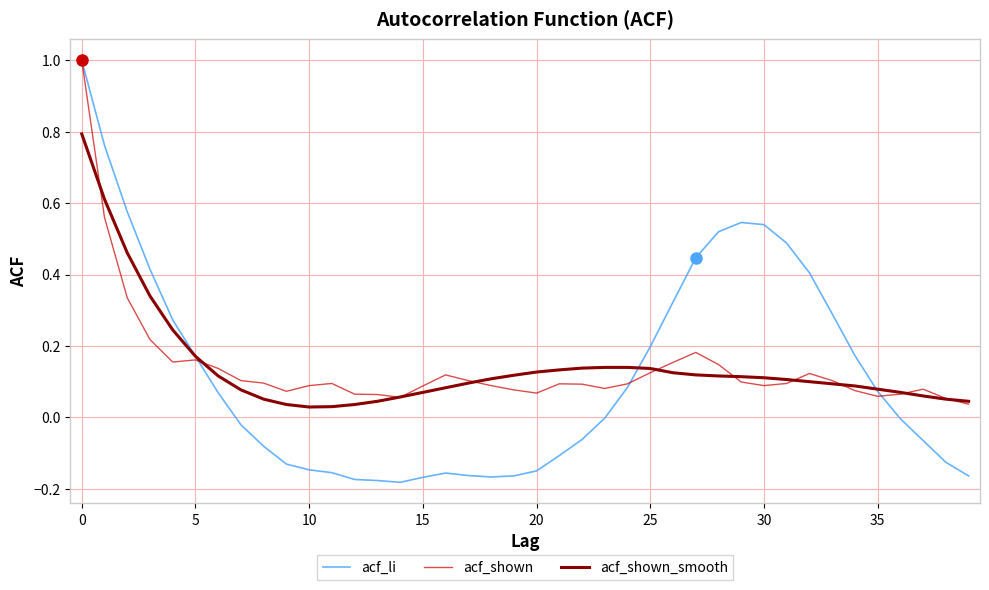

What is the greatest value displayed?

1.0